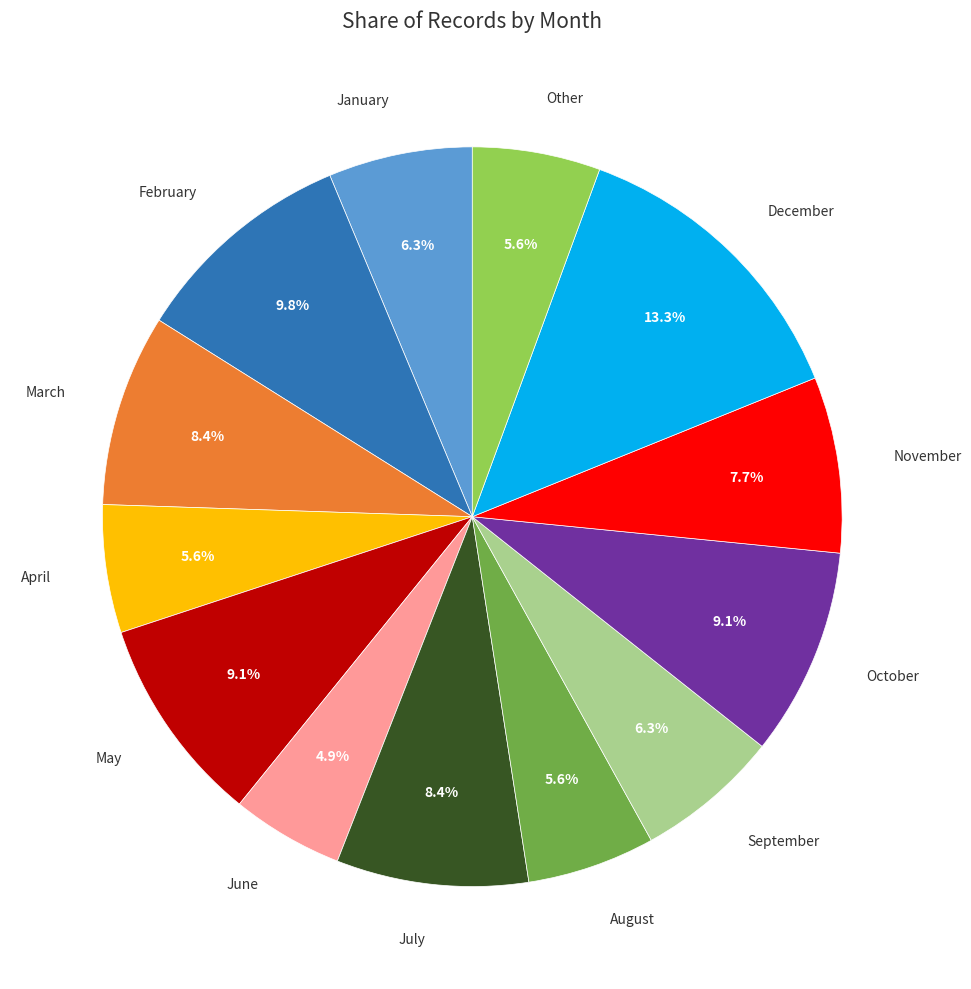

Is there a majority slice in this chart?

No